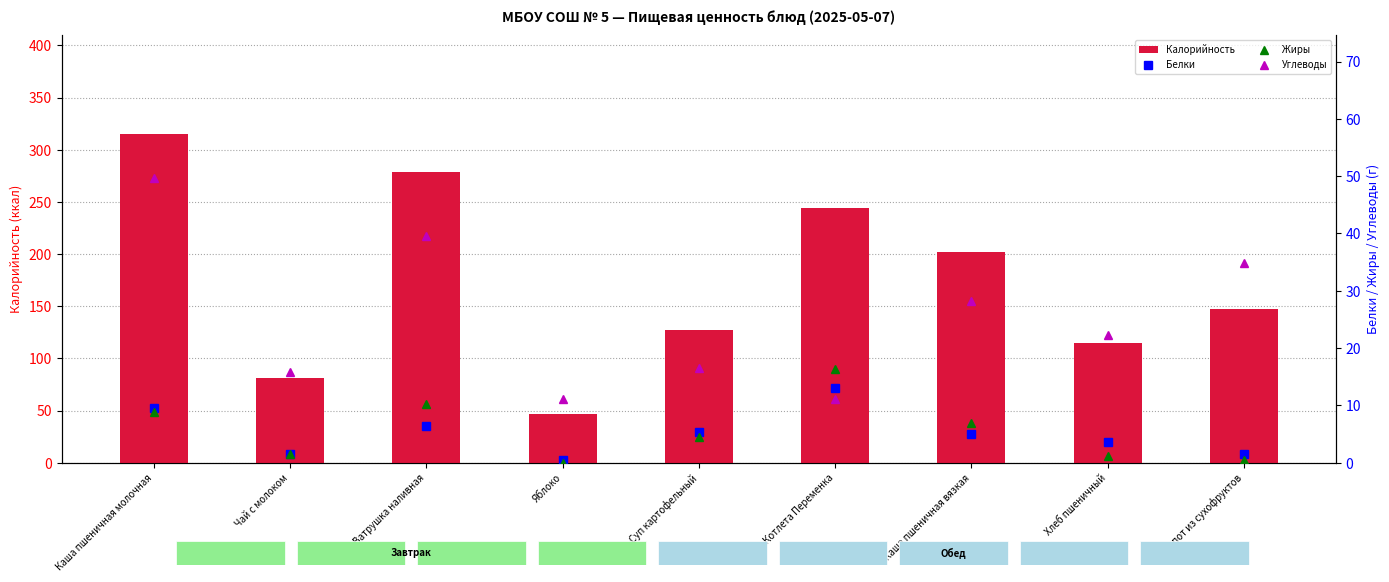

What is the total value across all series at Каша пшеничная молочная?

383.2